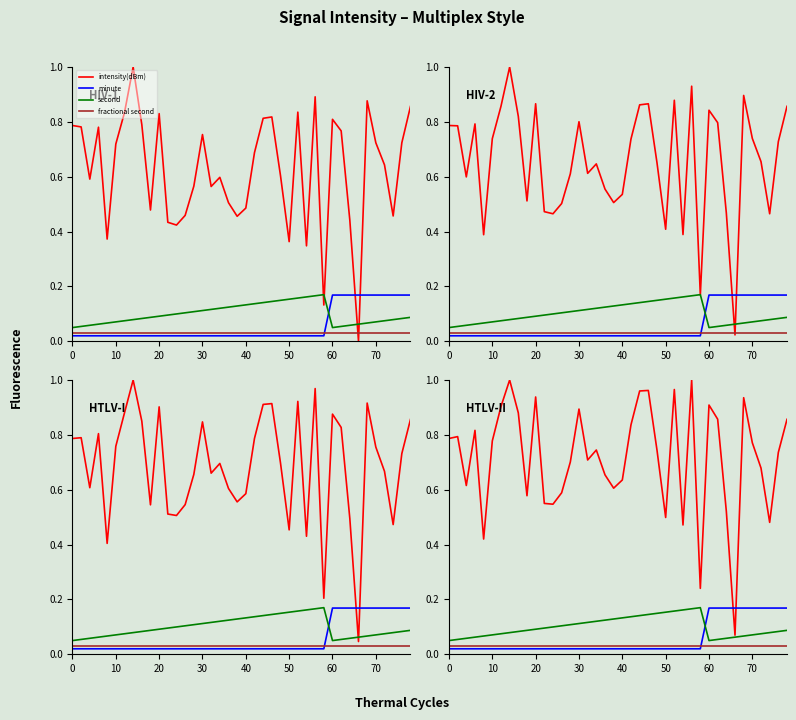

How many minute values are between 0 and 1?

40